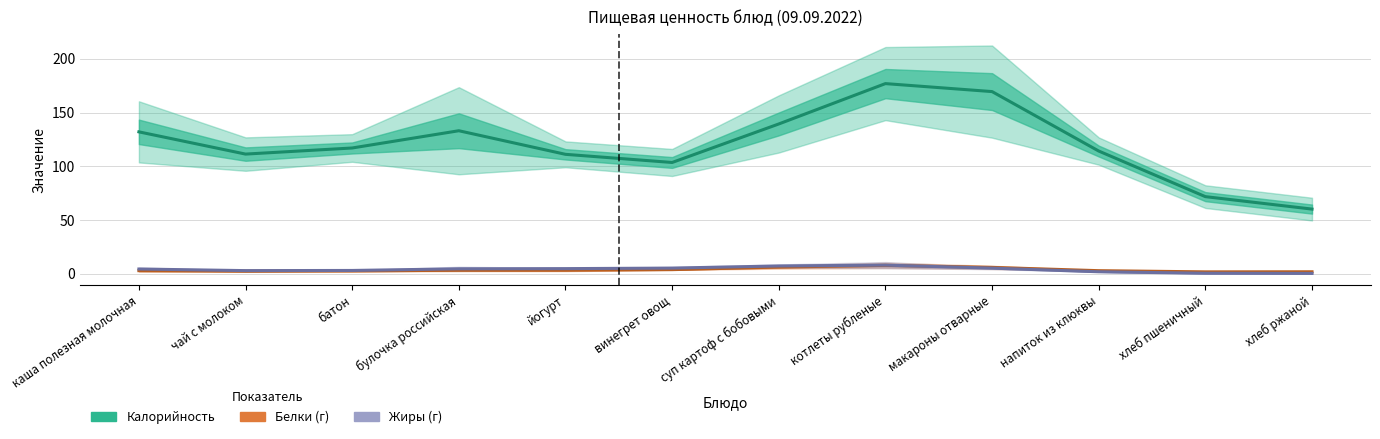

Which series has the largest total across all categories?

Калорийность